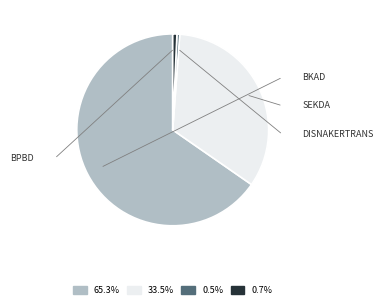

Does any single category account for the majority?

Yes